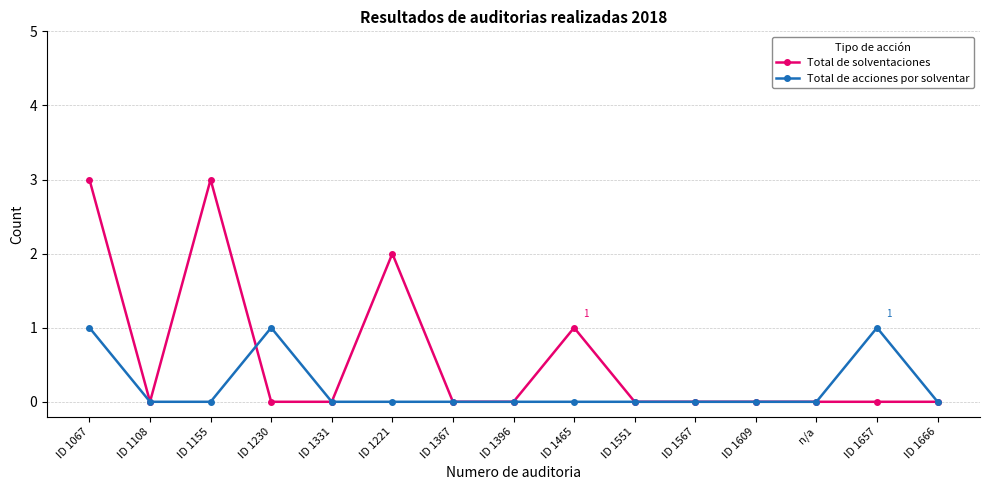

What is the average value of the Total de solventaciones series?

1